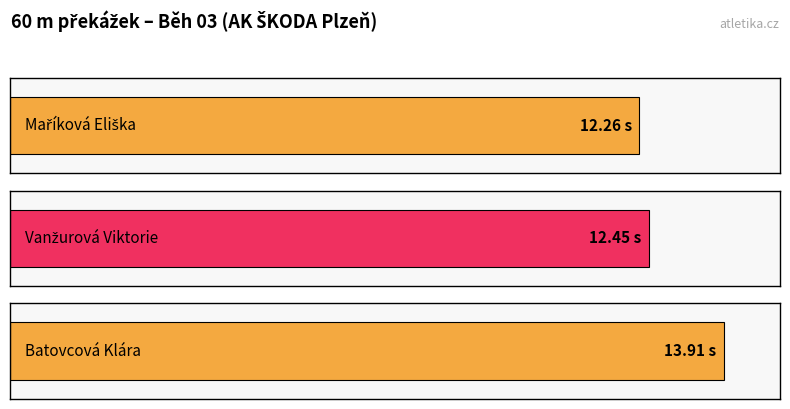

The chart shows a value of 3.9 at Batovcová Klára. True or false?

False